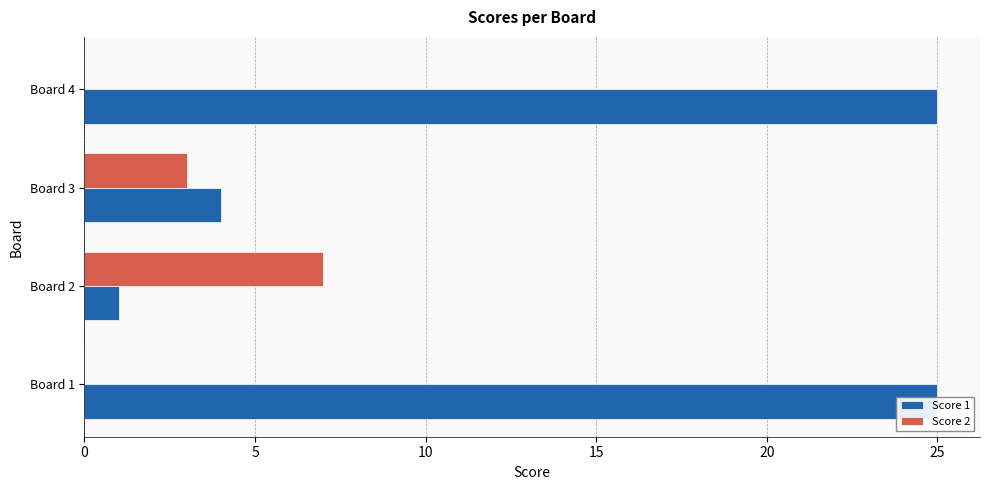

How many distinct data groups are displayed?

2